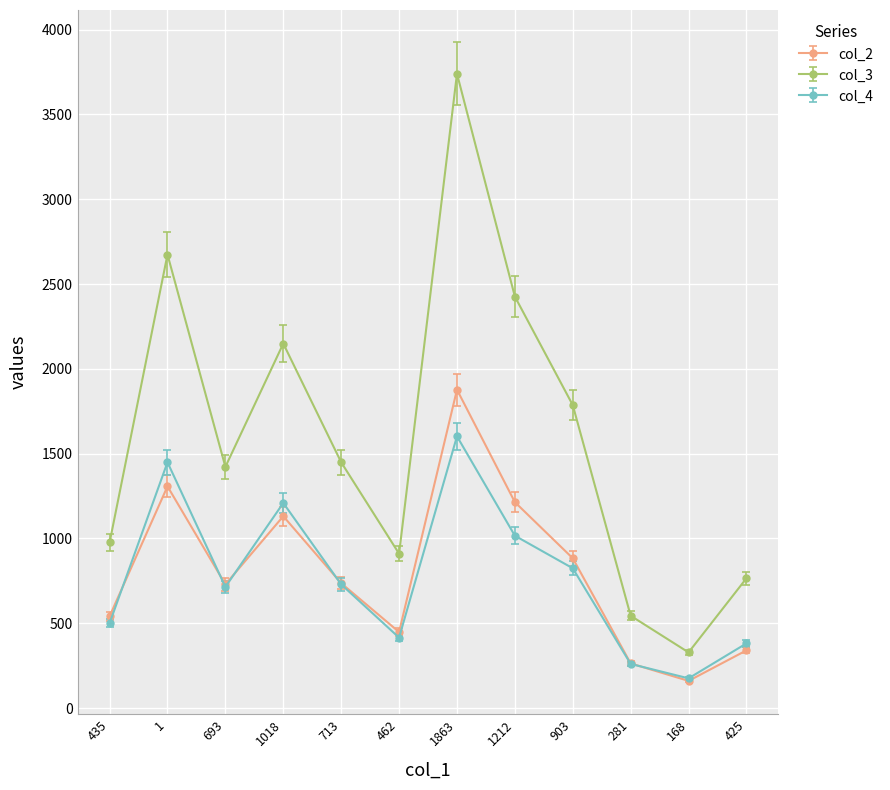

What is the minimum value for col_4?

175